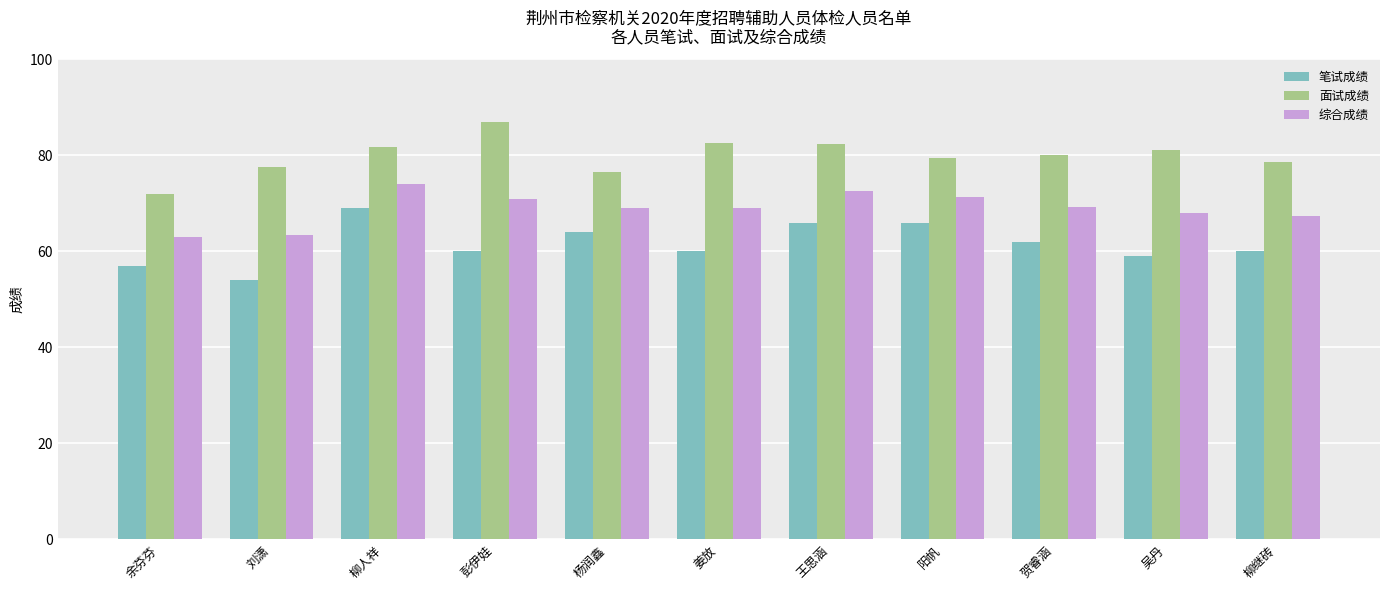

What is the label of the 4th bar from the right?

阳帆